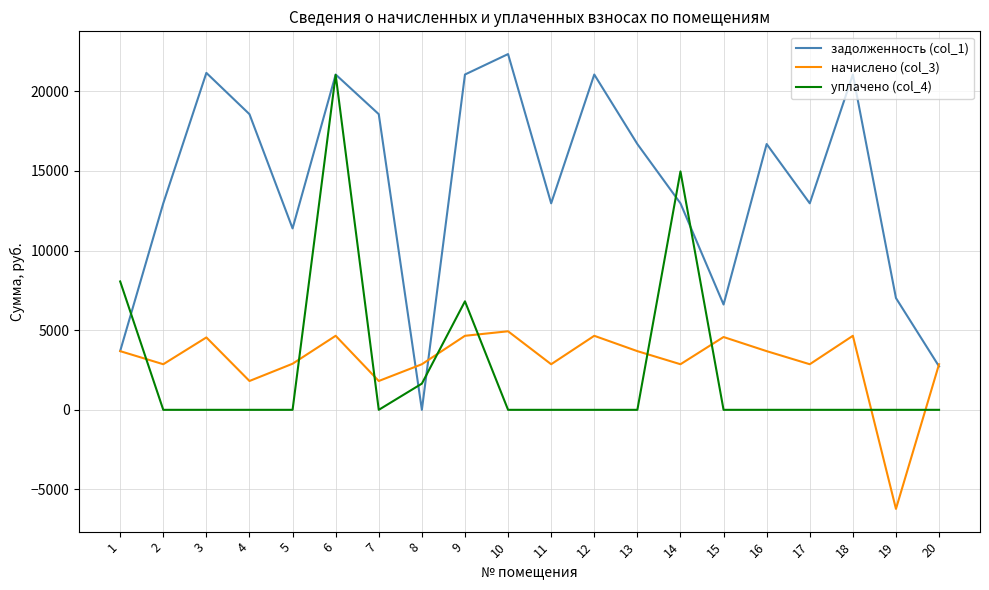

At 12, list the series in order from largest to smallest.

задолженность (col_1), начислено (col_3), уплачено (col_4)